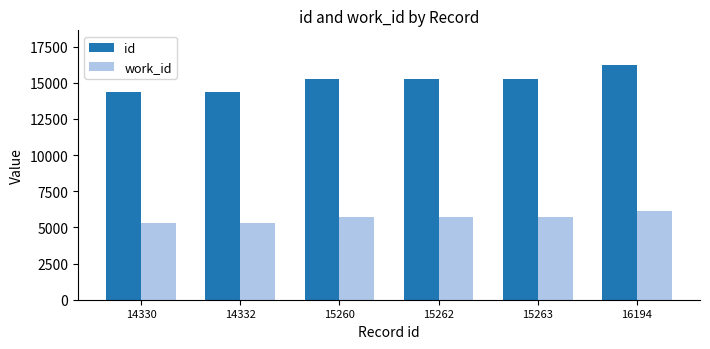

What are all the series names shown in the legend?

id, work_id